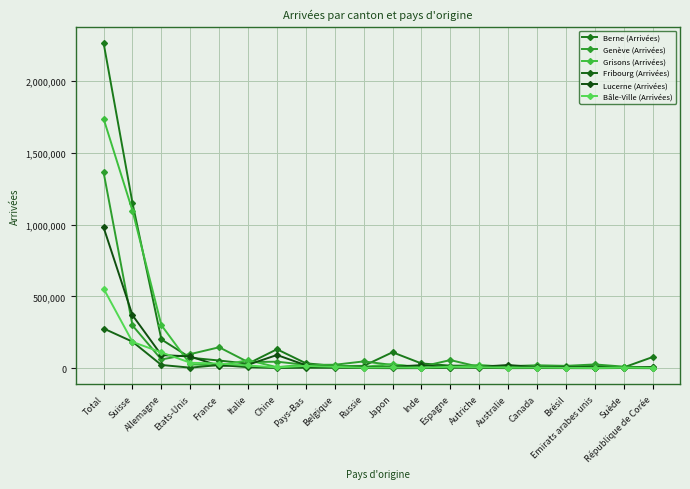

Where do Lucerne (Arrivées) and Grisons (Arrivées) first cross each other?

Allemagne and Etats-Unis